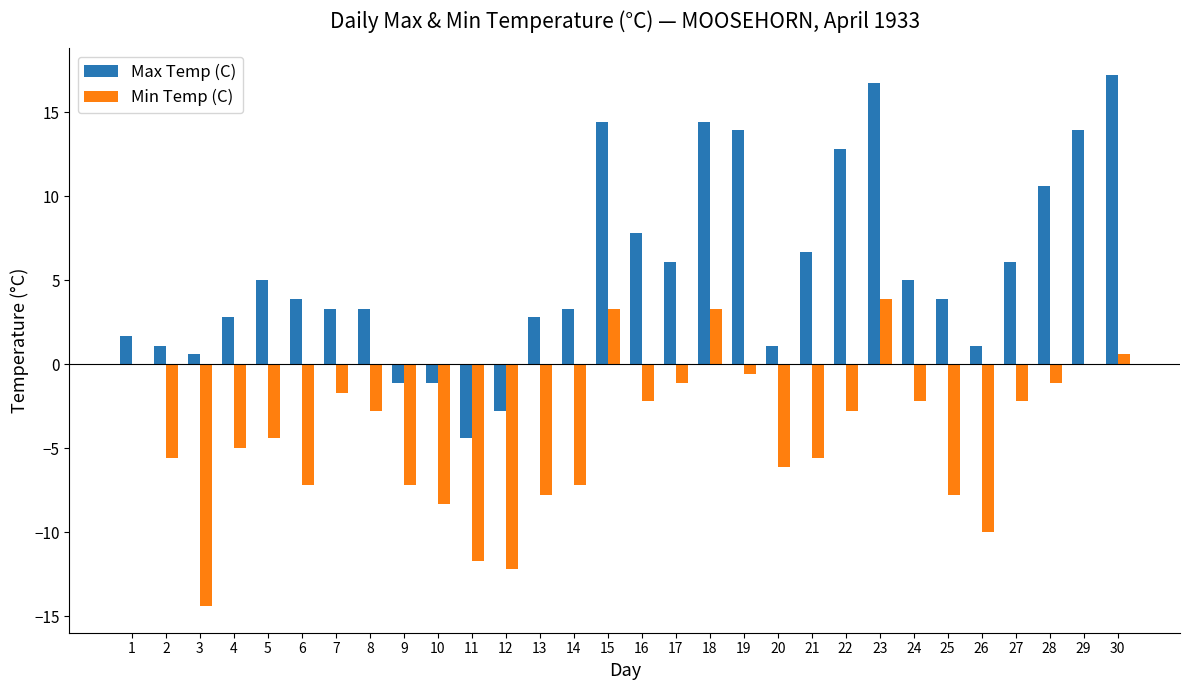

Which series has the largest total across all categories?

Max Temp (C)